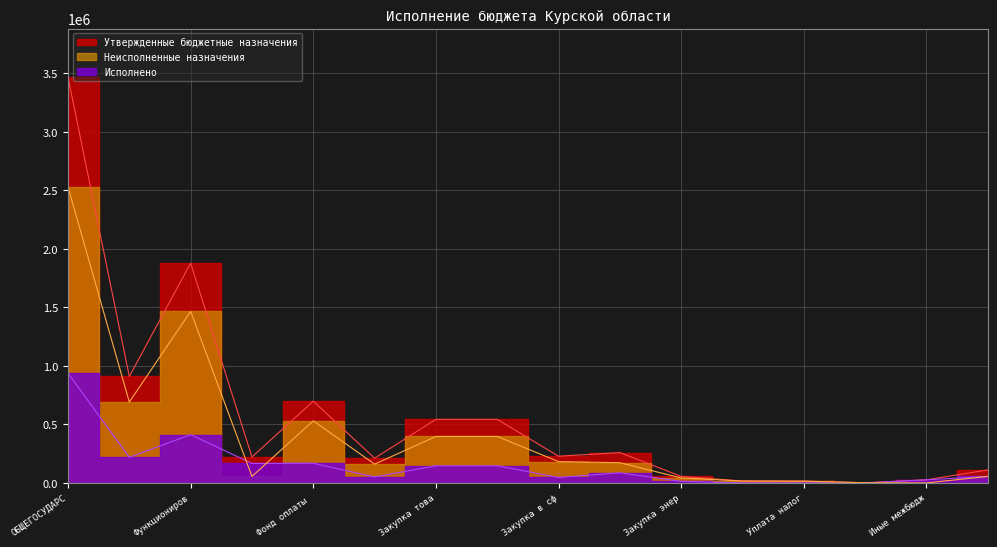

Rank the series by their average value, from lowest to highest.

Исполнено, Неисполненные назначения, Утвержденные бюджетные назначения